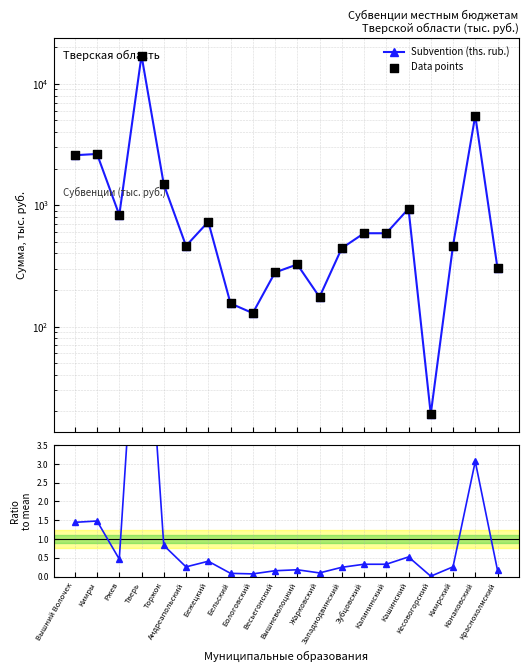

Which series contains the highest Y value?

Subvention (ths. rub.)